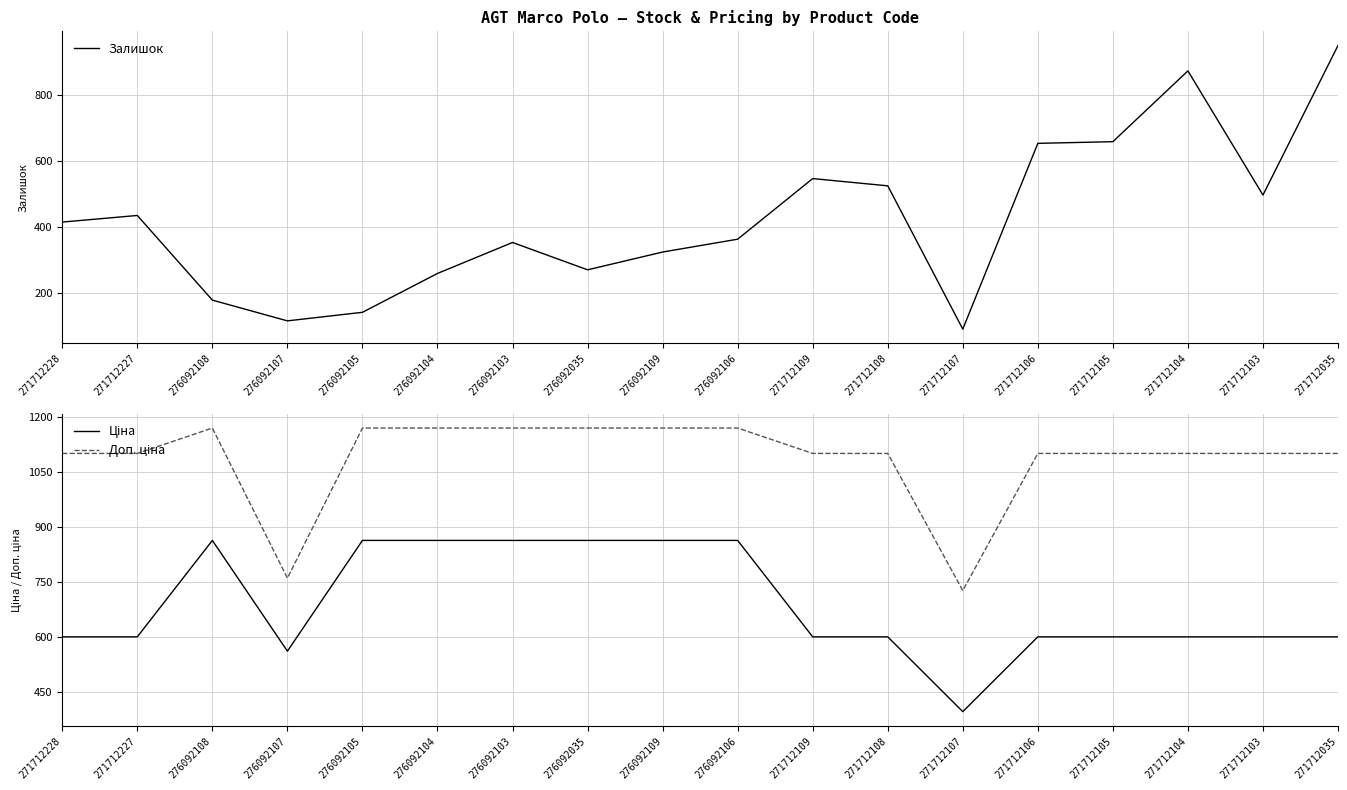

What are all the series names shown in the legend?

Залишок, Ціна, Доп. ціна